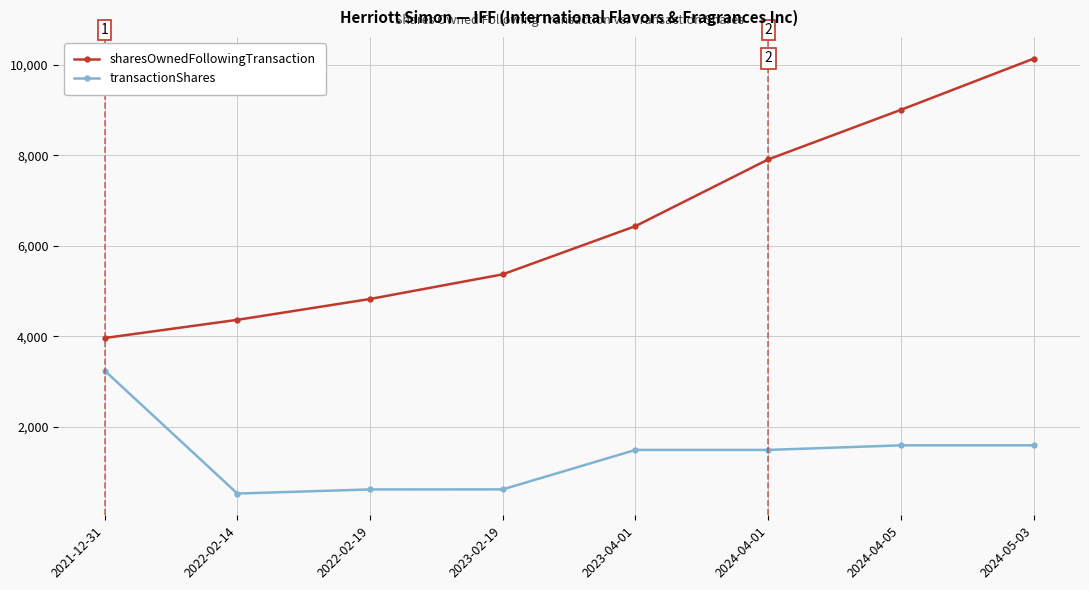

How many data points does each series have?

8